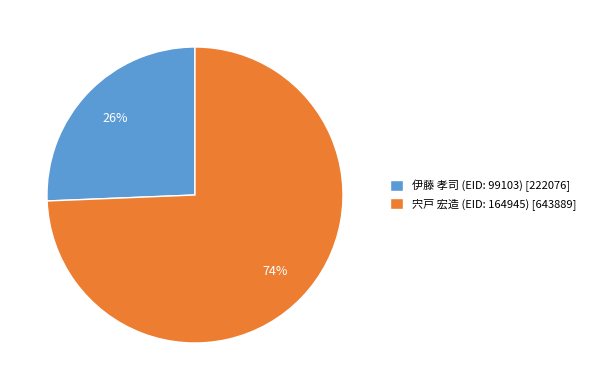

Which has a higher value, 宍戸 宏造 (EID: 164945) [643889] or 伊藤 孝司 (EID: 99103) [222076]?

宍戸 宏造 (EID: 164945) [643889]